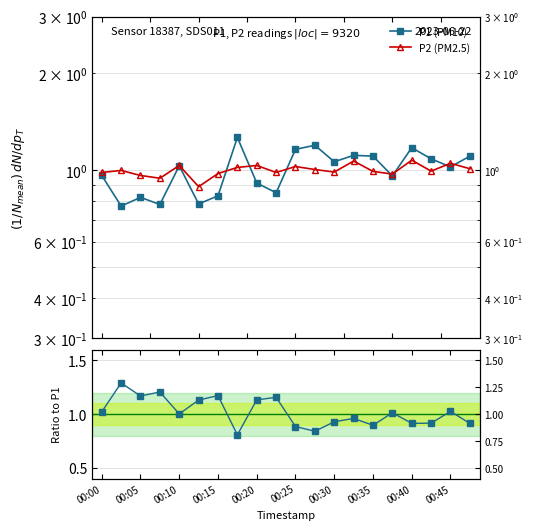

At which label does P2/P1 reach its peak?

00:05